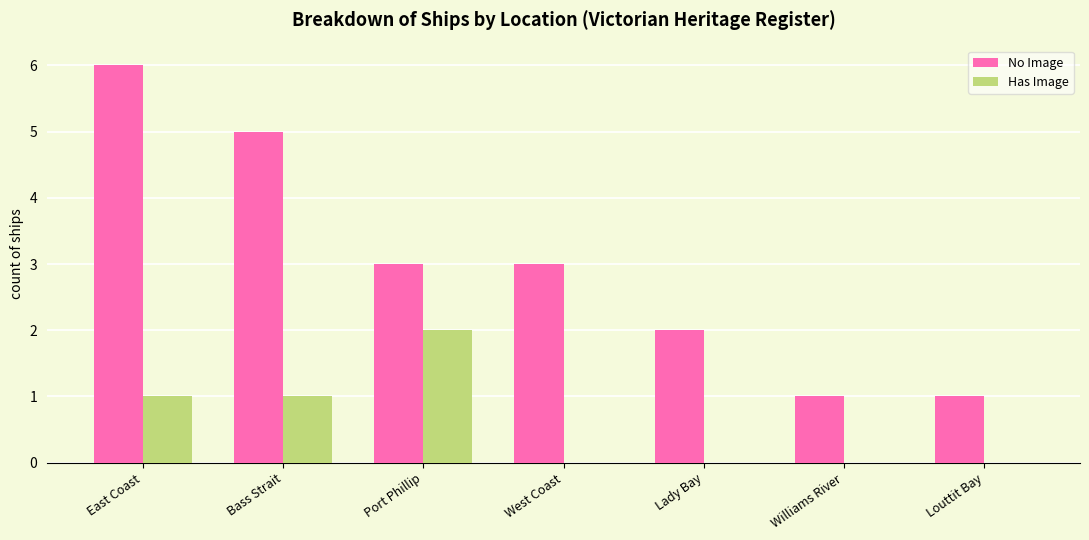

Count the number of categories in the chart.

7